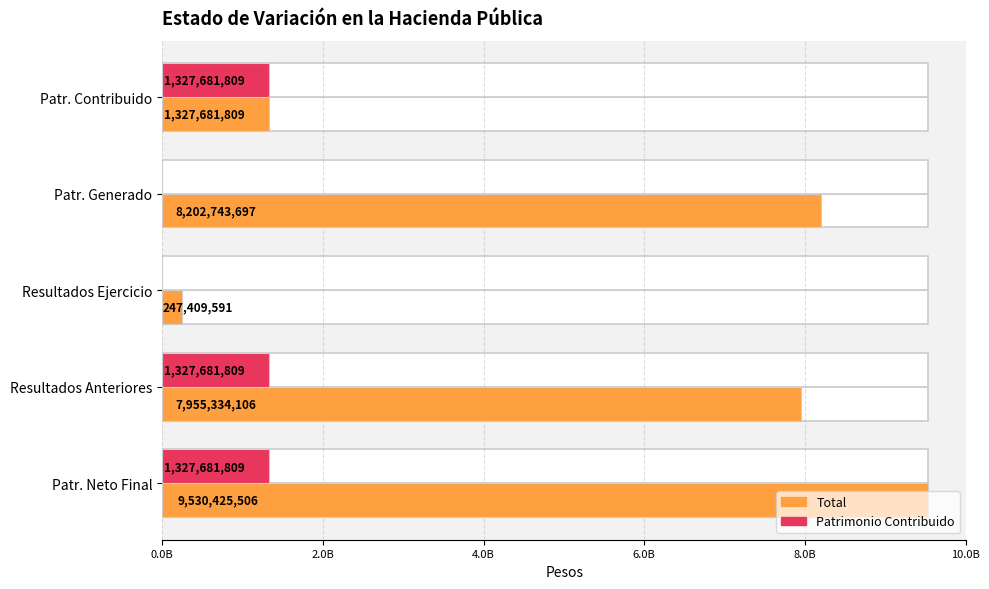

What is the difference between the maximum and second lowest values in the Total series?

8202743697.1